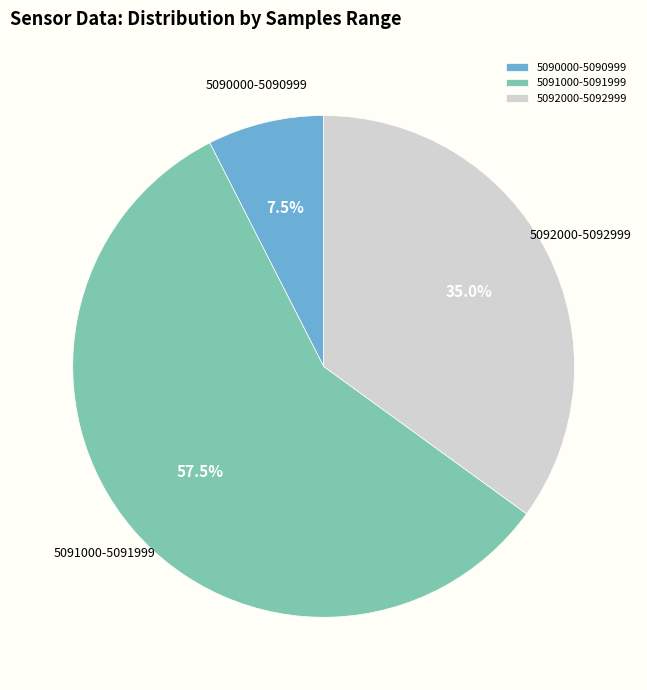

Combined, do 5090000-5090999 and 5091000-5091999 account for over 50%?

Yes